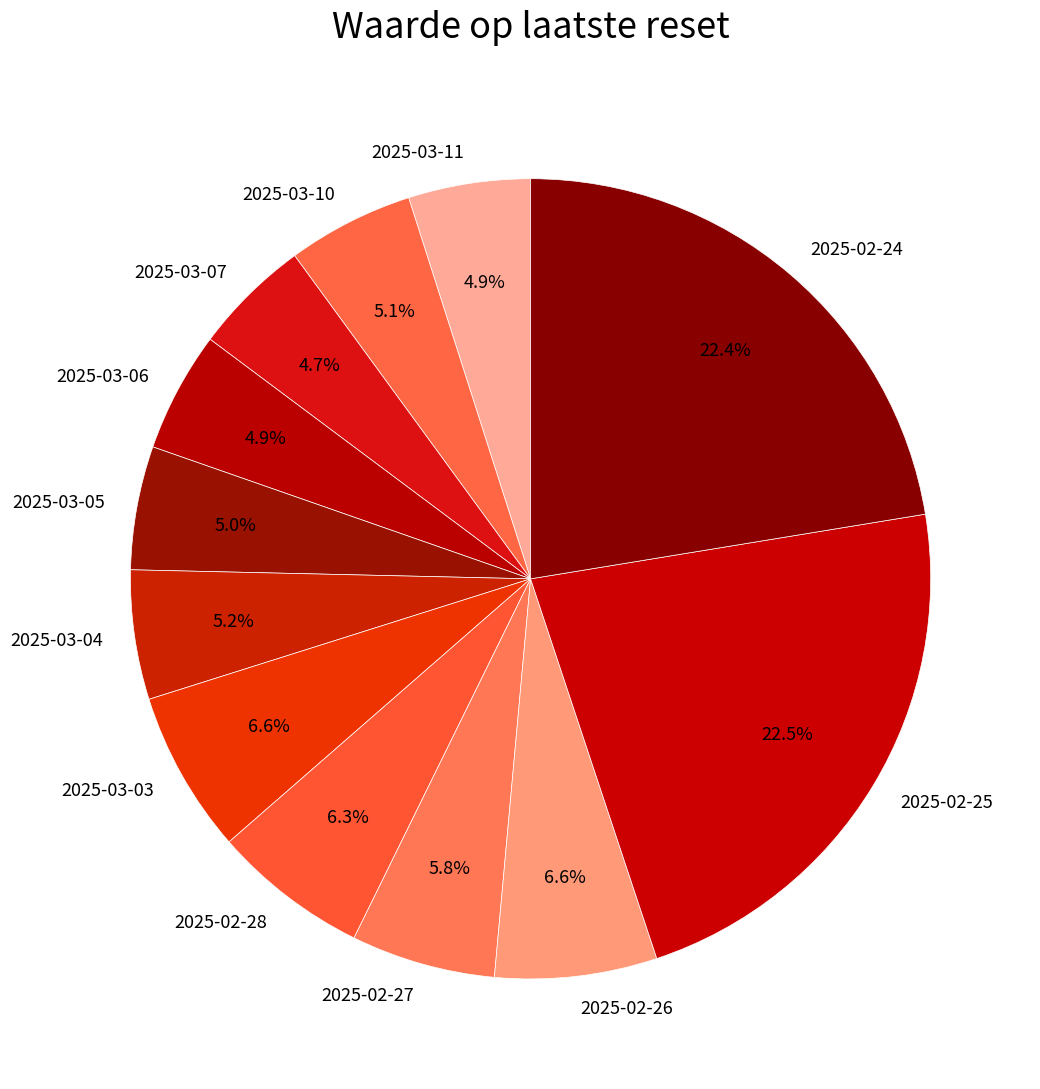

To the nearest percent, what portion does 2025-02-26 represent?

7%